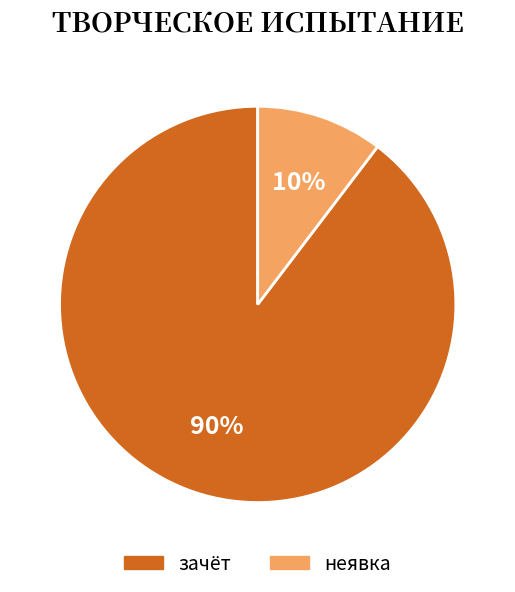

Is the sum of зачёт and неявка greater than half?

Yes